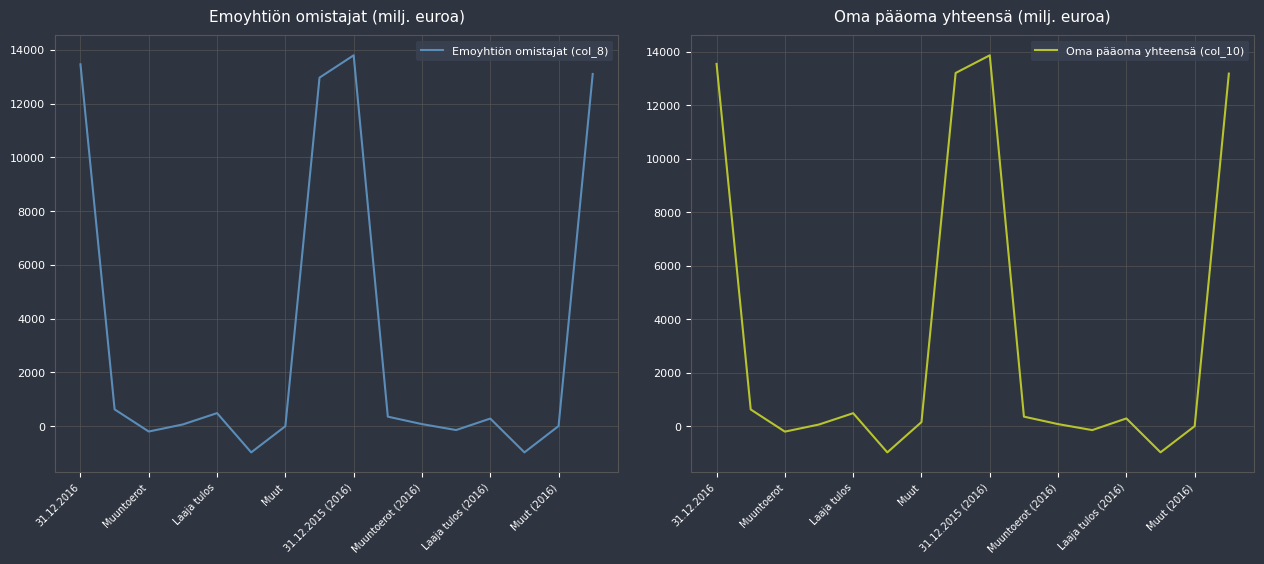

Where does the Emoyhtiön omistajat (col_8) series first go above 281?

31.12.2016